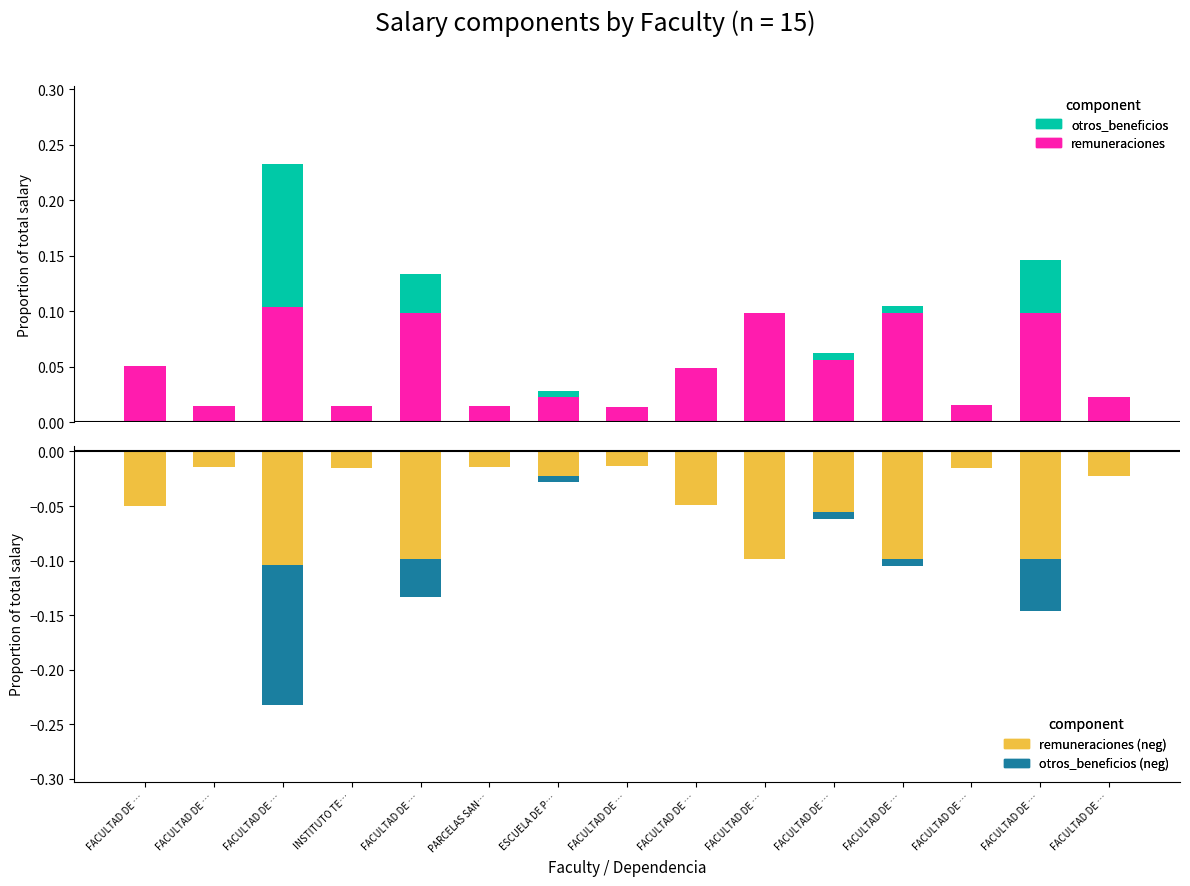

Rank the series at FACULTAD DE … from lowest to highest value.

remuneraciones (neg), otros_beneficios, otros_beneficios (neg), remuneraciones